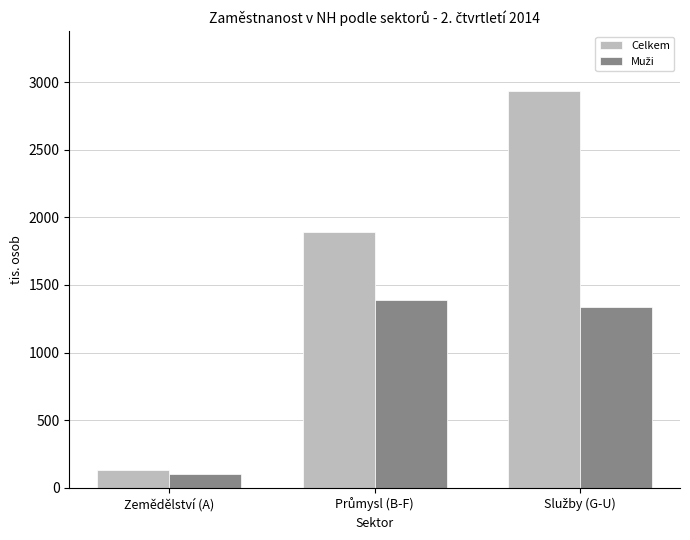

What is the total value across all series at Zemědělství (A)?

231.9